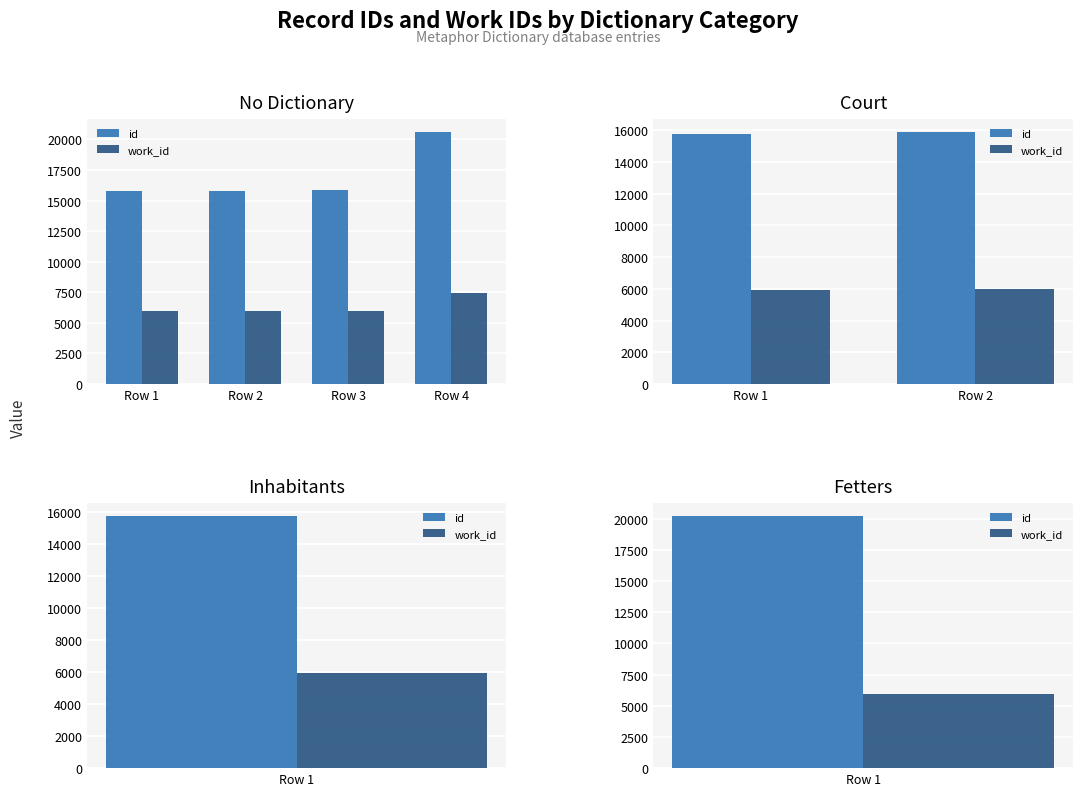

What is the difference between the id values at Row 2 and Row 1?

131